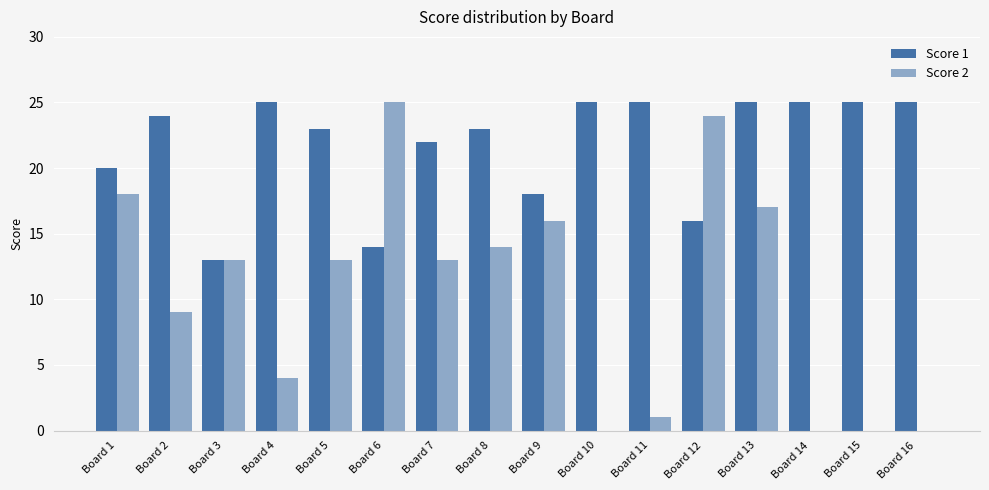

What is the sum of the Score 2 values at Board 11 and Board 5?

14